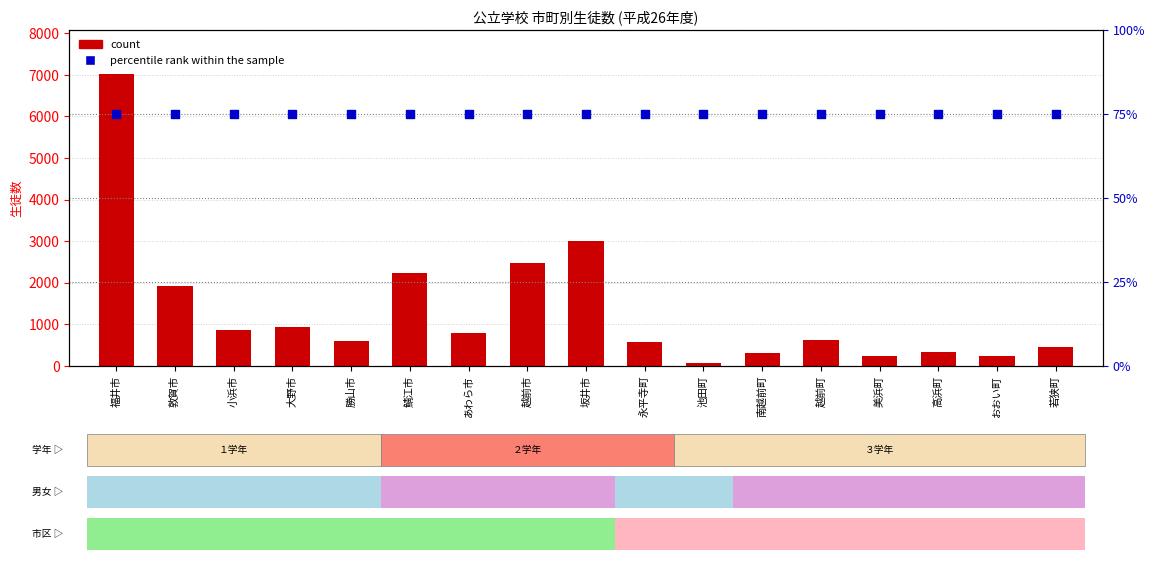

Which series contains the lowest Y value?

count